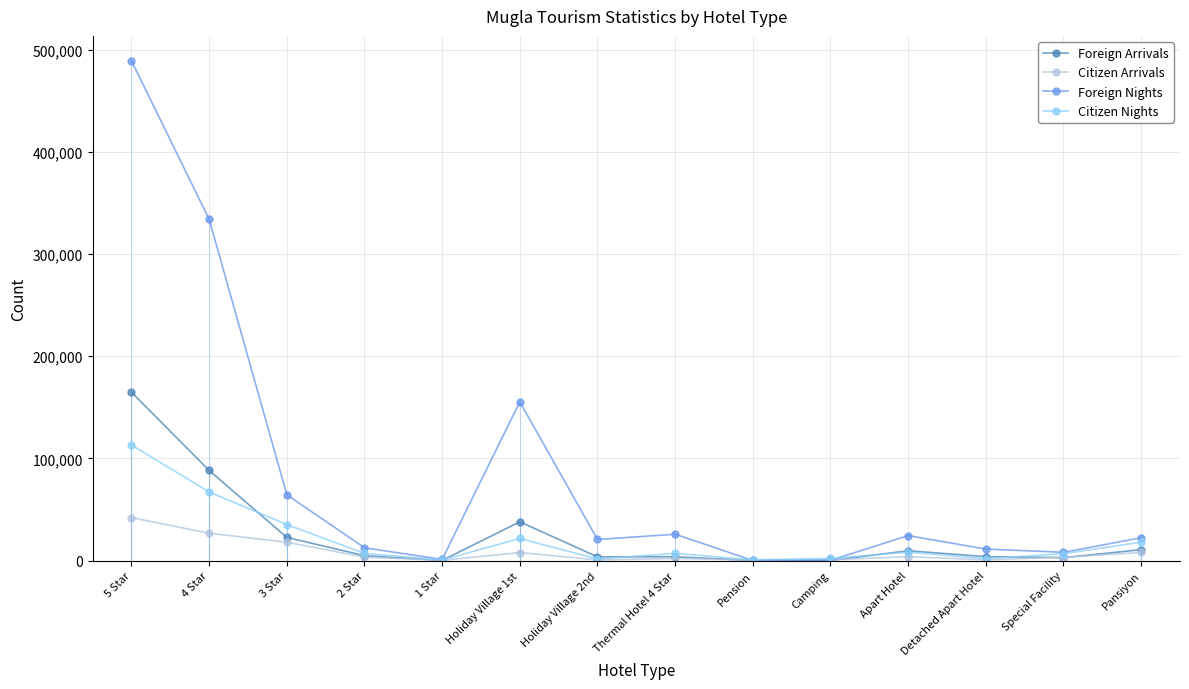

In Foreign Nights, how many points are higher than both neighbors (excluding endpoints)?

3